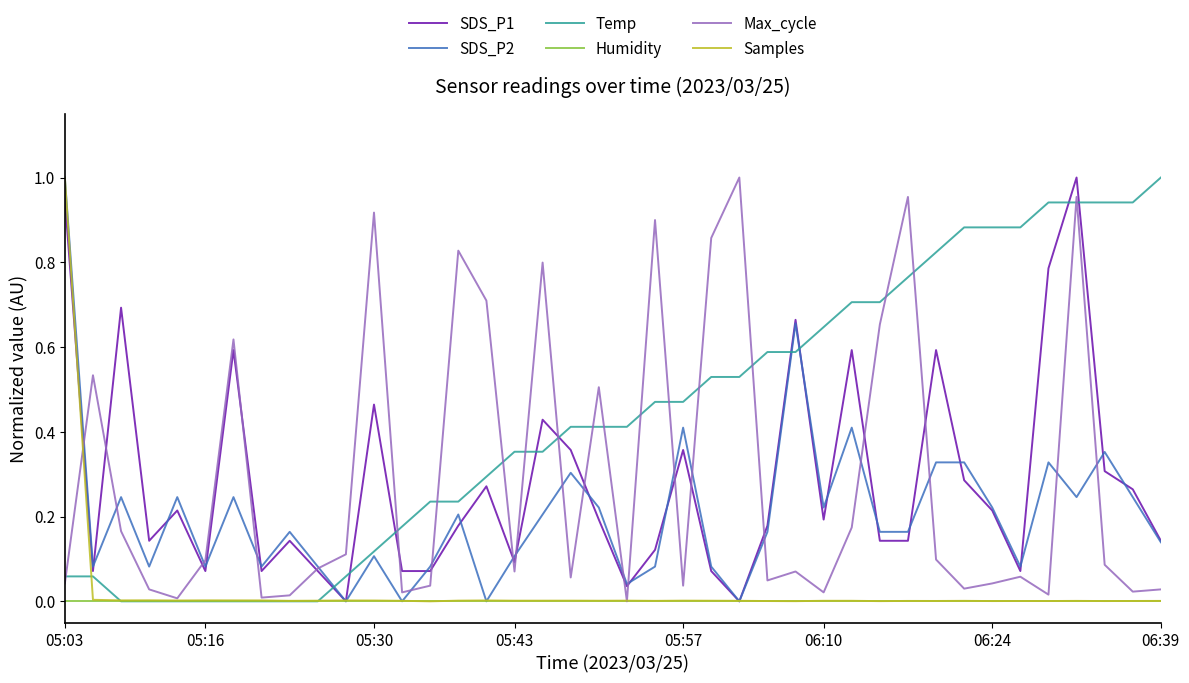

Which series has the largest total across all categories?

Temp